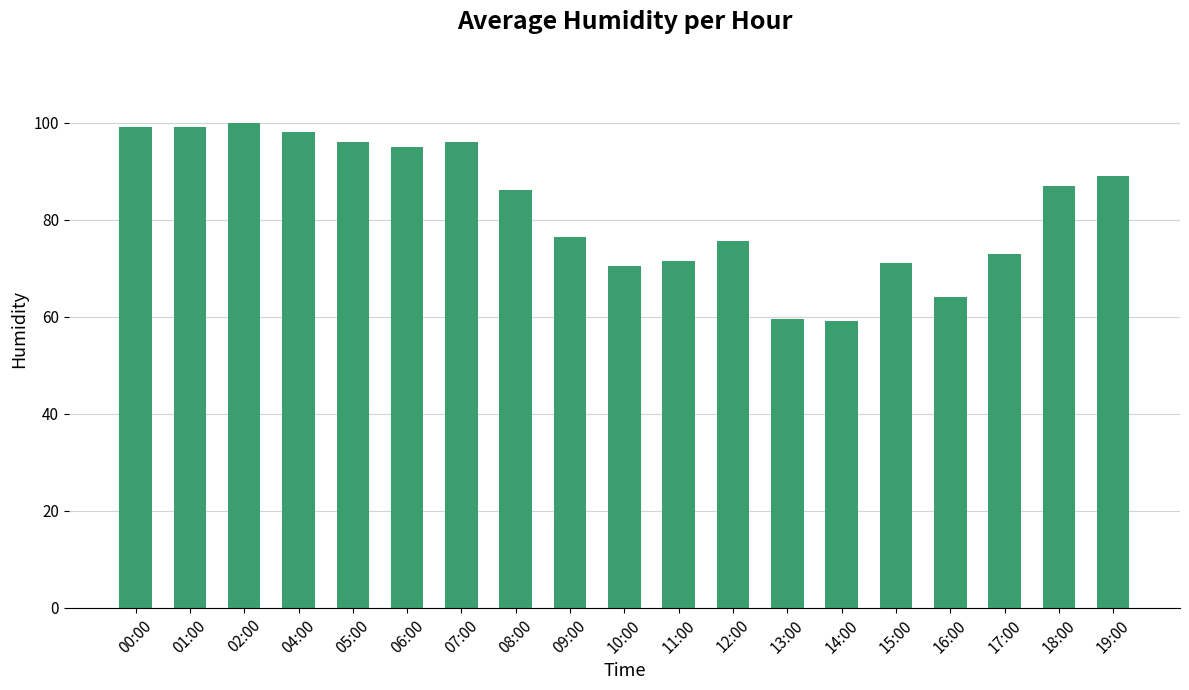

Reading left to right, list all the values displayed in this chart.

00:00=99.0	01:00=99.0	02:00=100.0	04:00=98.0	05:00=96.0	06:00=95.0	07:00=96.0	08:00=86.0	09:00=76.5	10:00=70.5	11:00=71.5	12:00=75.5	13:00=59.5	14:00=59.0	15:00=71.0	16:00=64.0	17:00=73.0	18:00=87.0	19:00=89.0